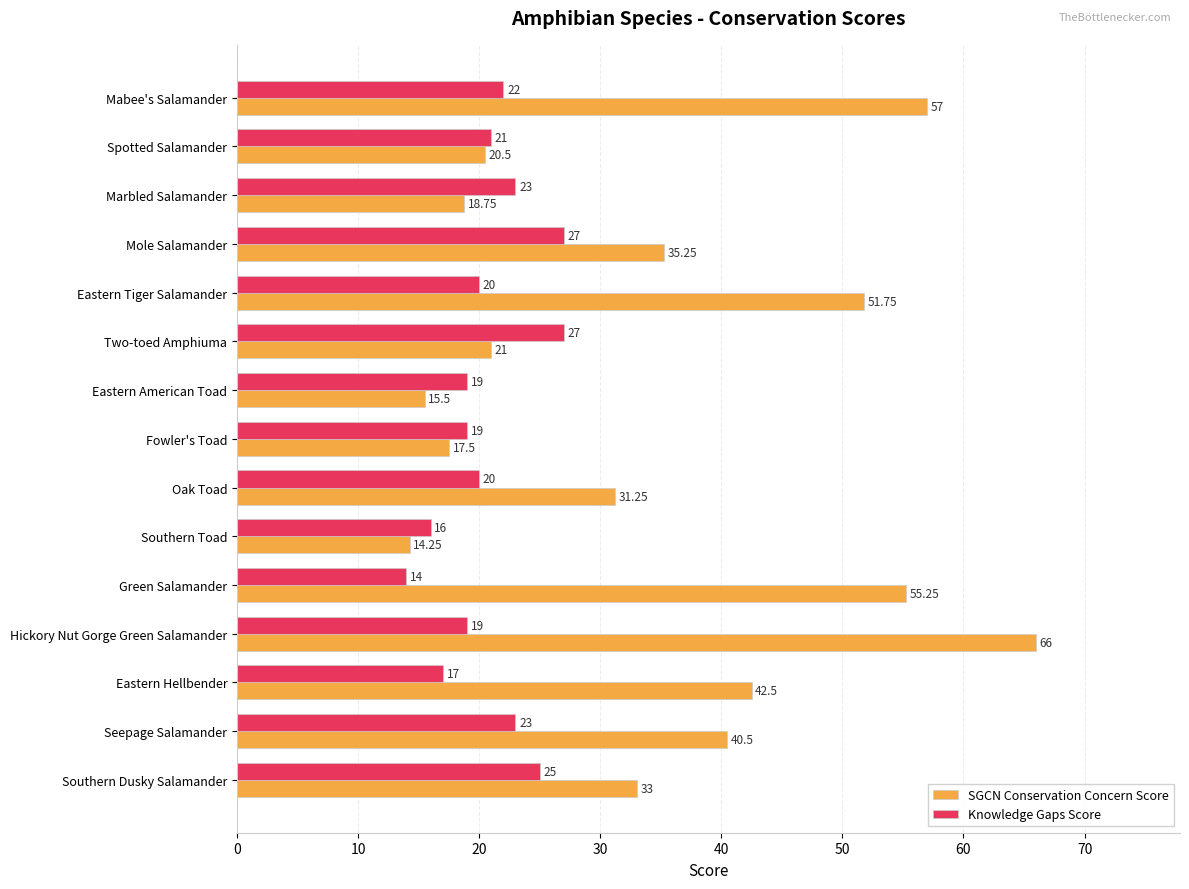

Which series has the widest spread of values?

SGCN Conservation Concern Score